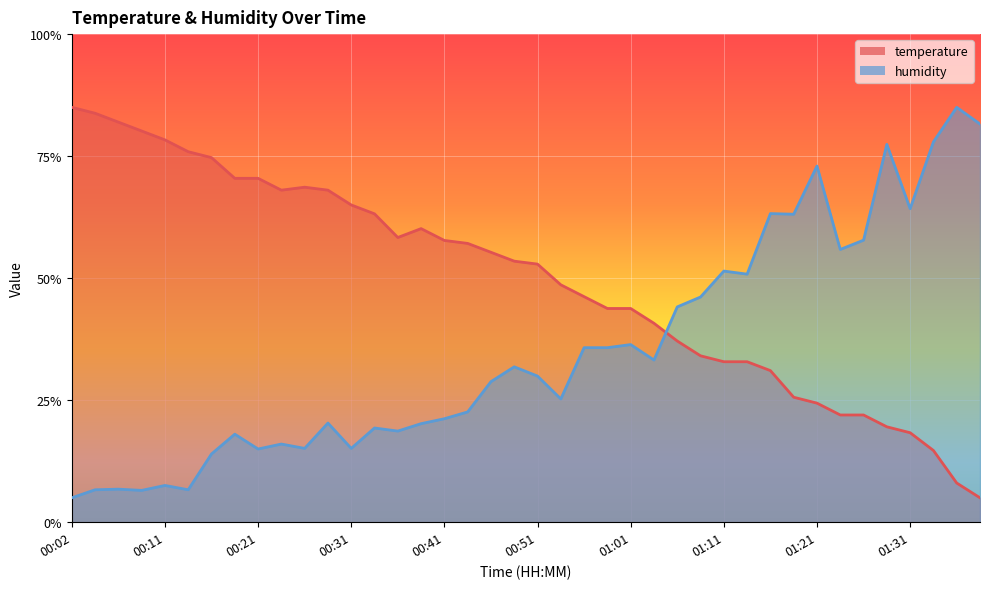

After their last crossing, which series has the higher values: temperature or humidity?

humidity